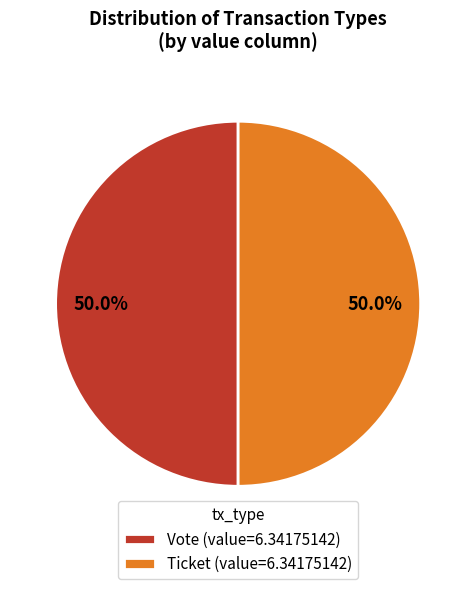

What is the ratio of the value at Vote (value=6.34175142) to the value at Ticket (value=6.34175142)?

1.0